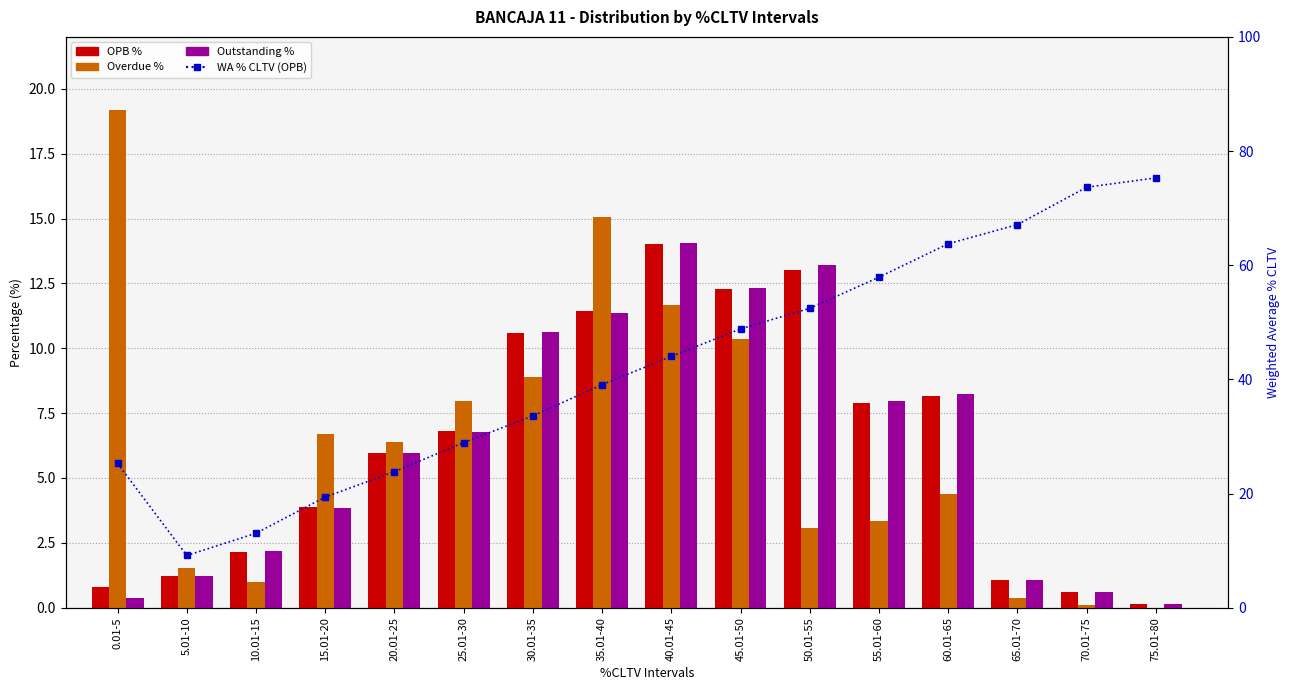

Is it true that OPB % equals 6.8 at 25.01-30?

True